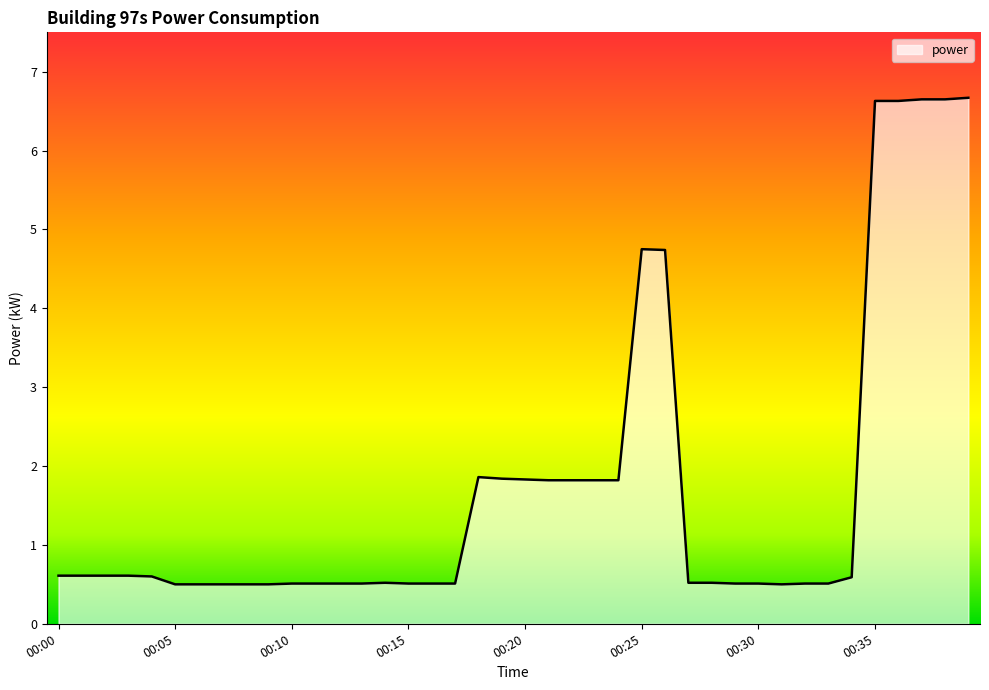

What is the sum of all values?

69.3